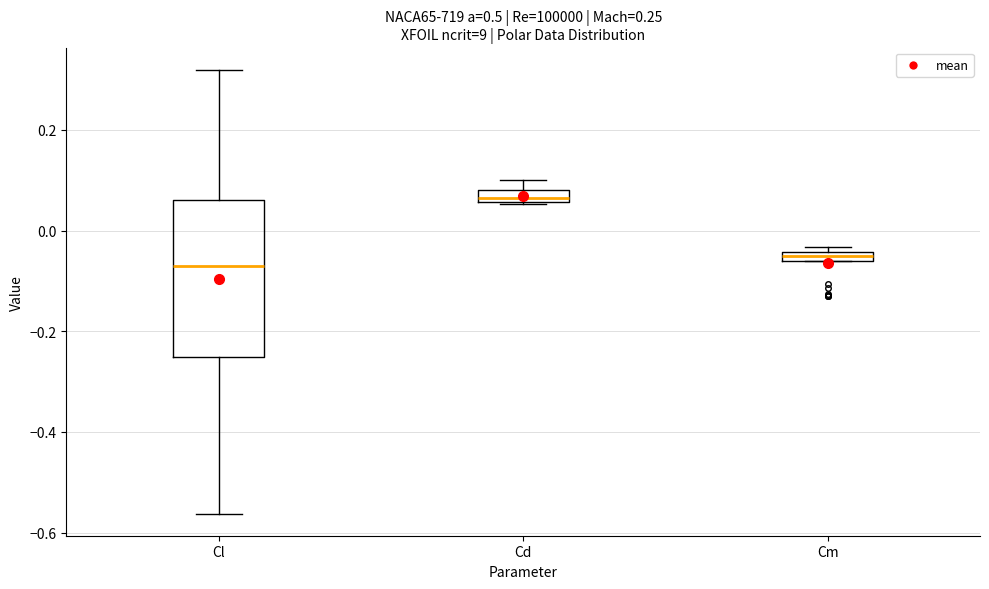

Which box's median line is the highest?

Cd